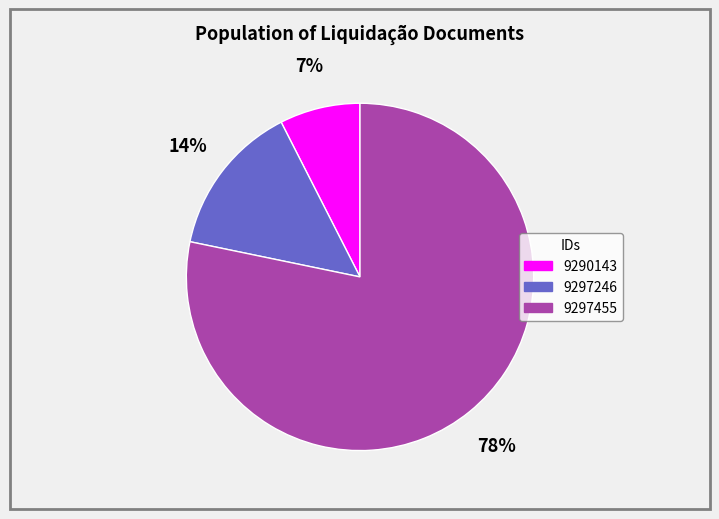

To the nearest percent, what percentage of the pie is 9290143?

7%